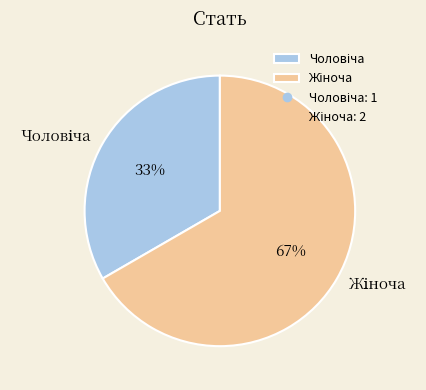

How many slices are in this pie chart?

2